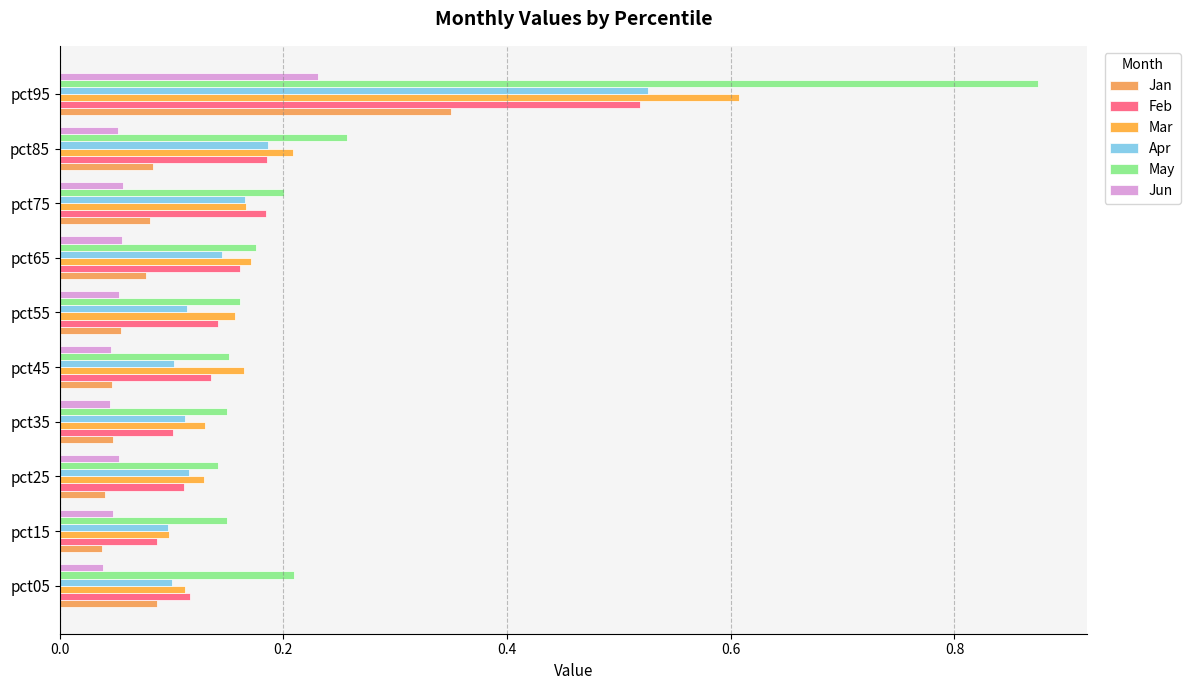

What is the difference between the maximum and minimum values in the Feb series?

0.4